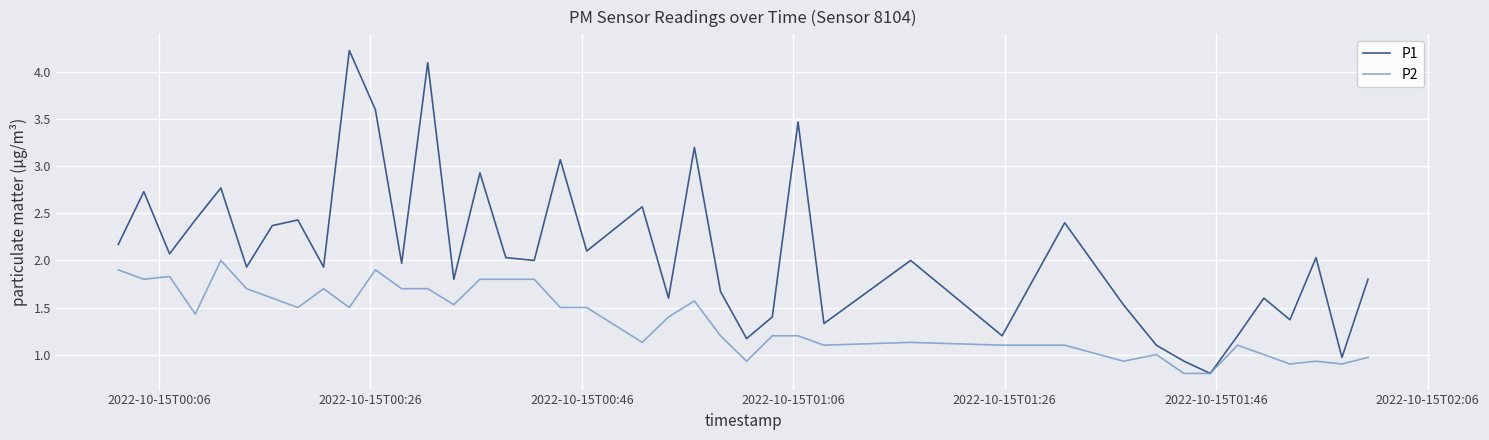

Rank the series by their average value, from highest to lowest.

P1, P2